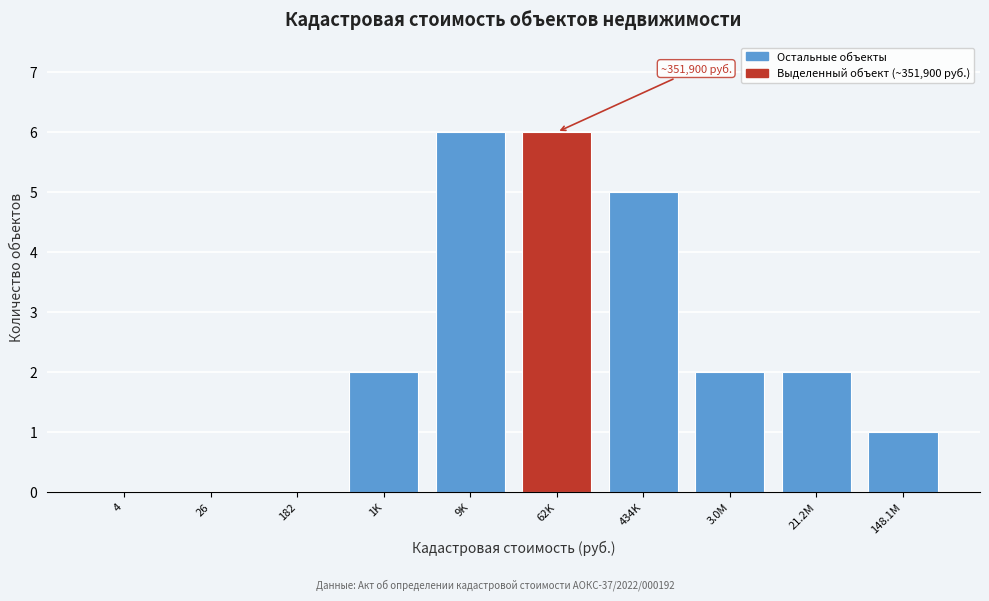

Reading left to right, transcribe all the data shown in this chart.

4=0	26=0	182=0	1K=2	9K=6	62K=6	434K=5	3.0M=2	21.2M=2	148.1M=1